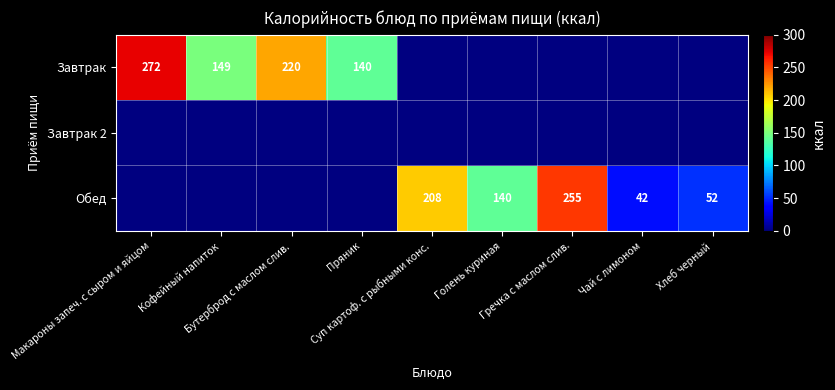

At how many categories does at least one series exceed 128?

7